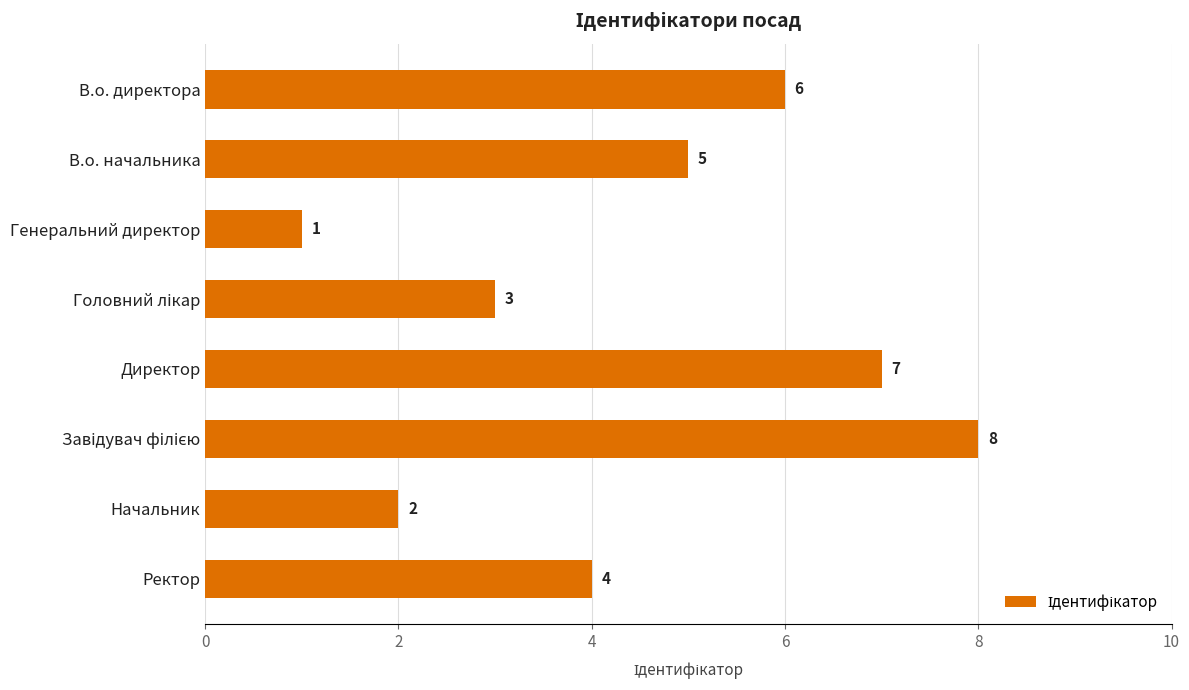

Which has a higher value, Директор or Начальник?

Директор